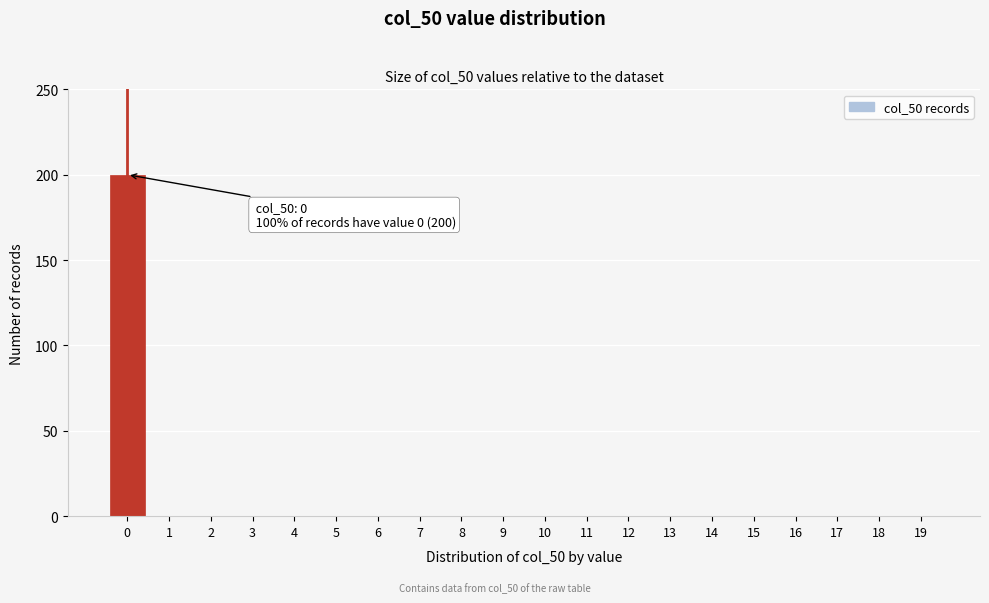

Reading left to right, extract all data points from this chart.

0=200	1=0	2=0	3=0	4=0	5=0	6=0	7=0	8=0	9=0	10=0	11=0	12=0	13=0	14=0	15=0	16=0	17=0	18=0	19=0